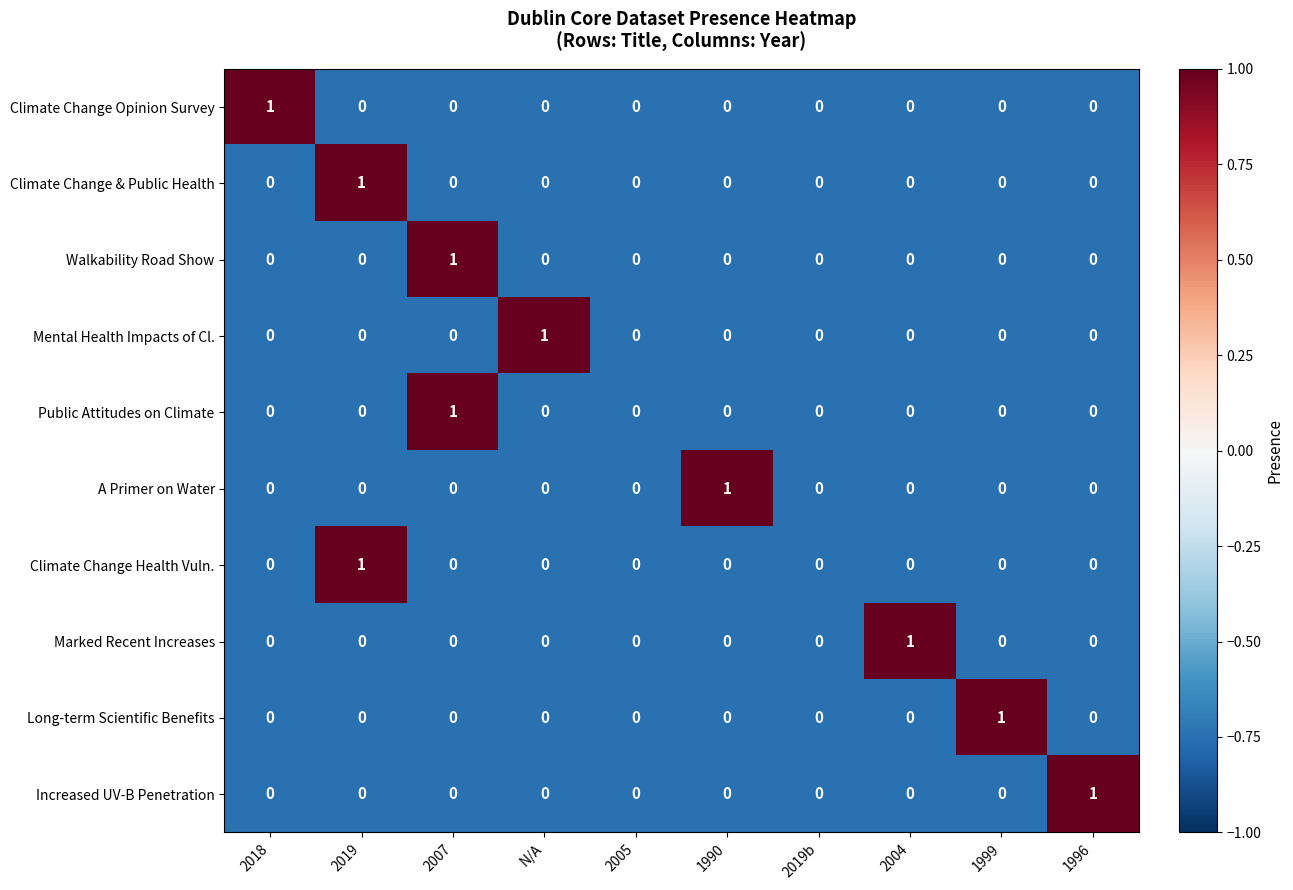

How many categories are shown in the chart?

10